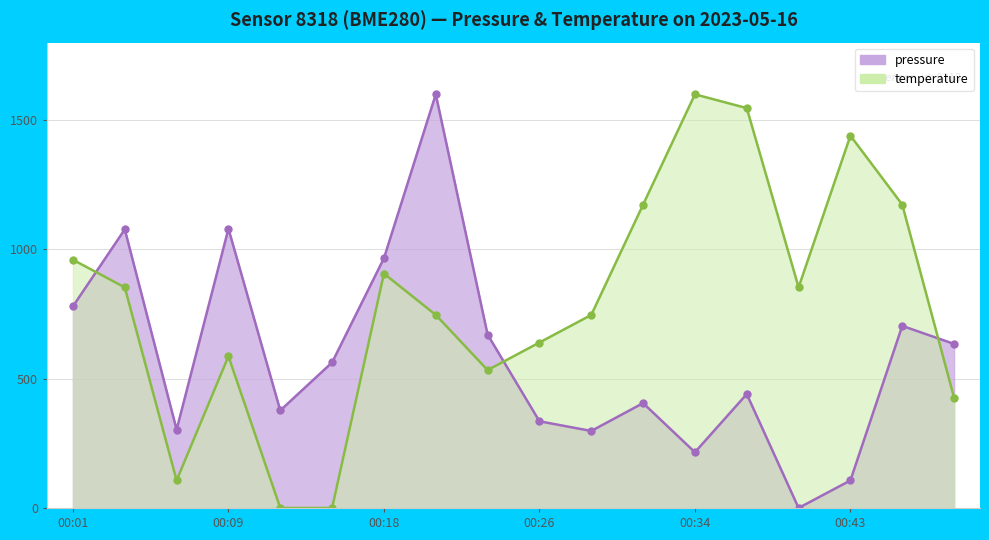

At 00:12, list the series in order from largest to smallest.

pressure, temperature